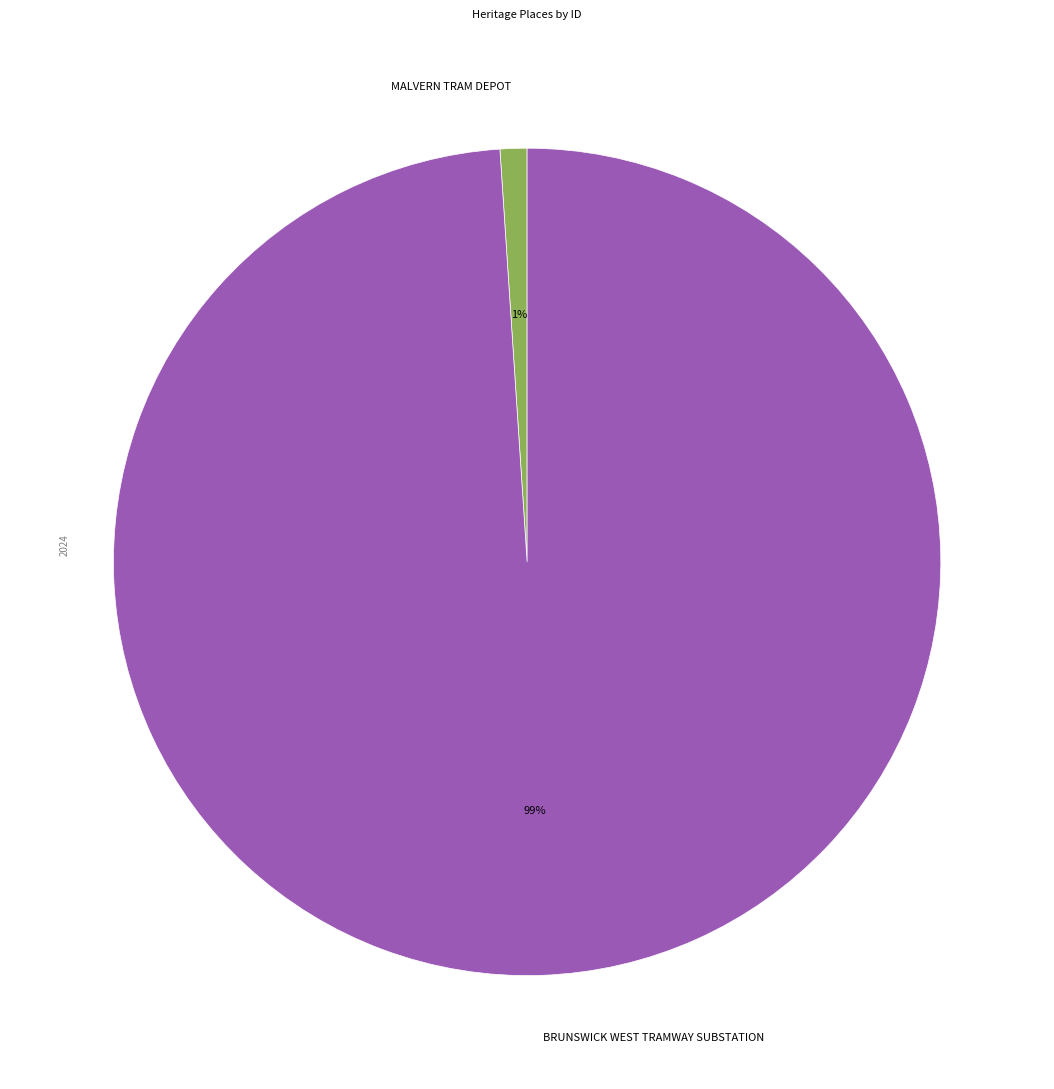

Is there a majority slice in this chart?

Yes